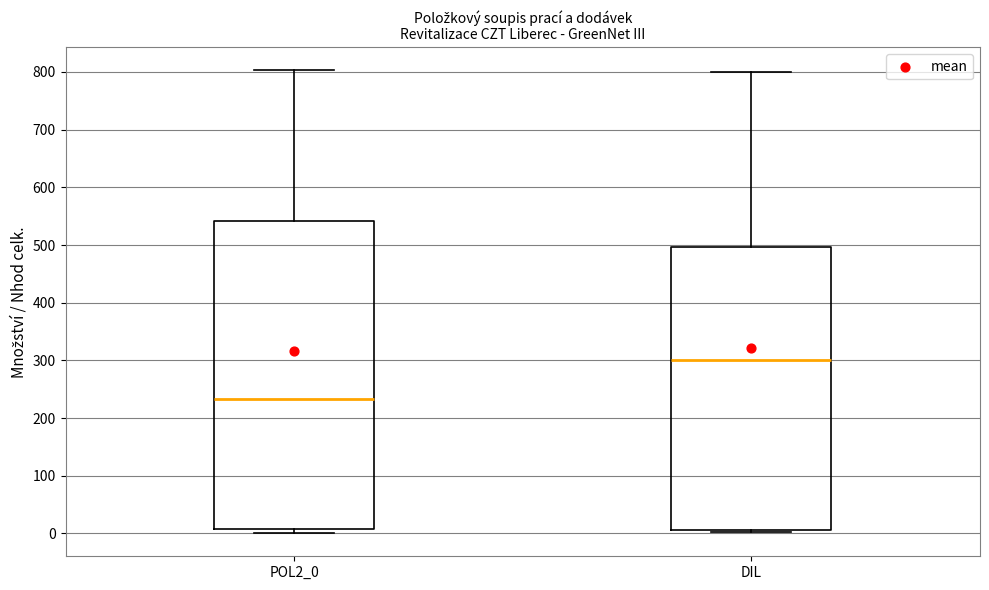

Reading left to right, read every box against the y-axis: the position of its median line, the range the box covers, and the ends of its whiskers. The values are not printed on the chart, so give them approximately, as read against the axis.

POL2_0: median 230, box 10 to 540, whiskers 0 to 800
DIL: median 300, box 10 to 500, whiskers 0 to 800